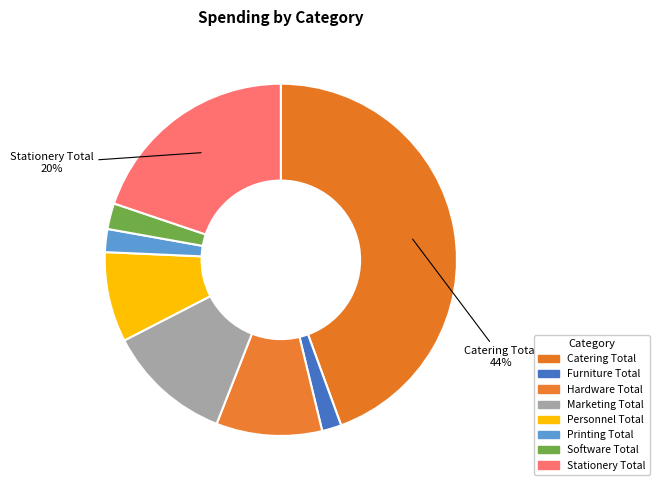

Does Software Total account for over 50% of the chart?

No